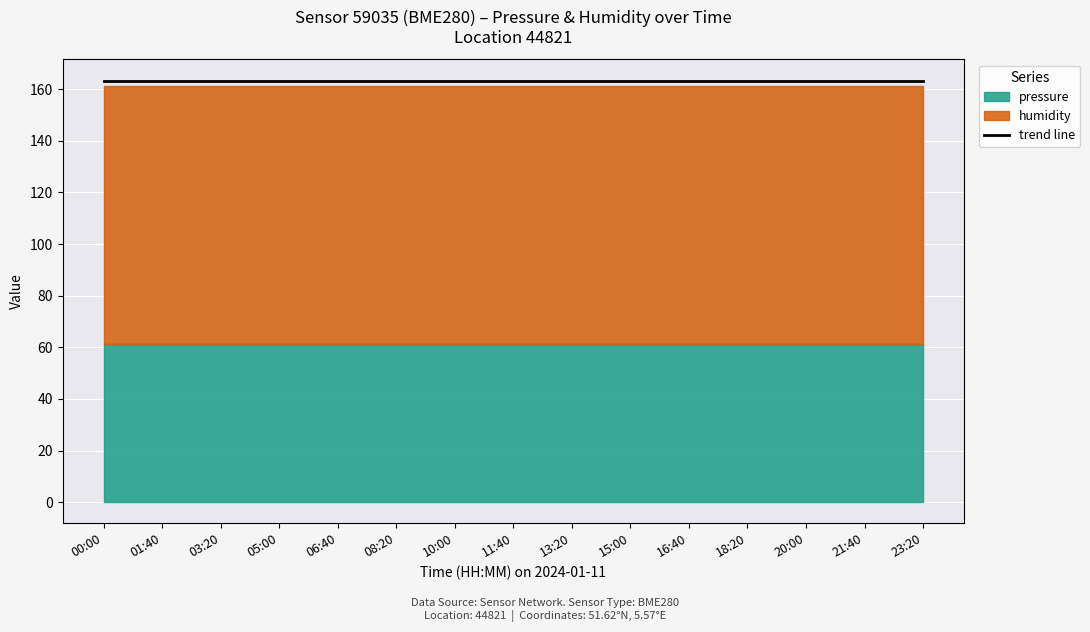

Is it true that humidity equals 100.0 at 01:40?

True